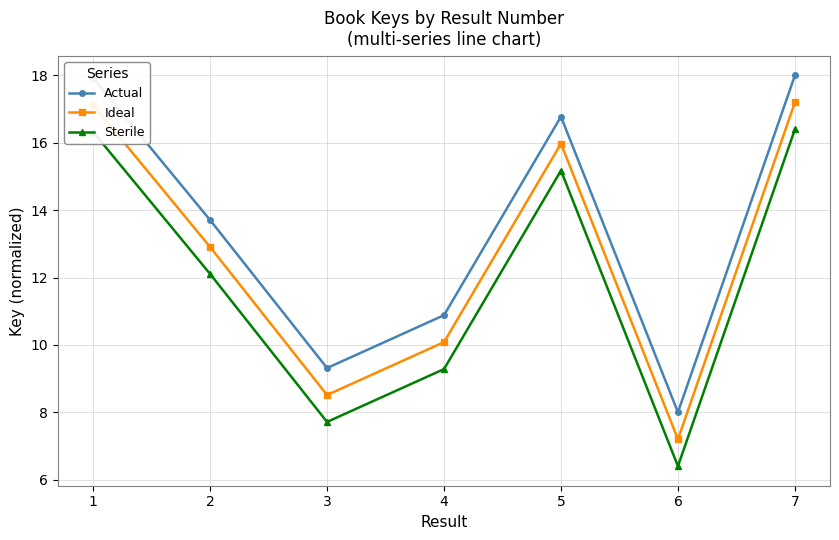

At which label is Sterile closest to 11?

2